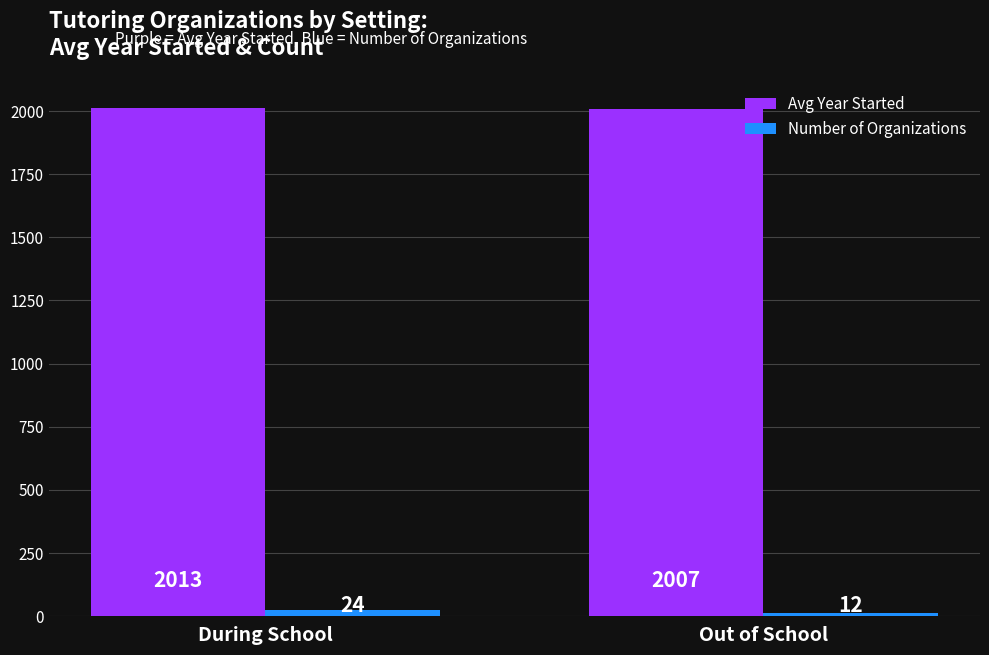

What is the spread (max minus min) of values at Out of School?

1995.0